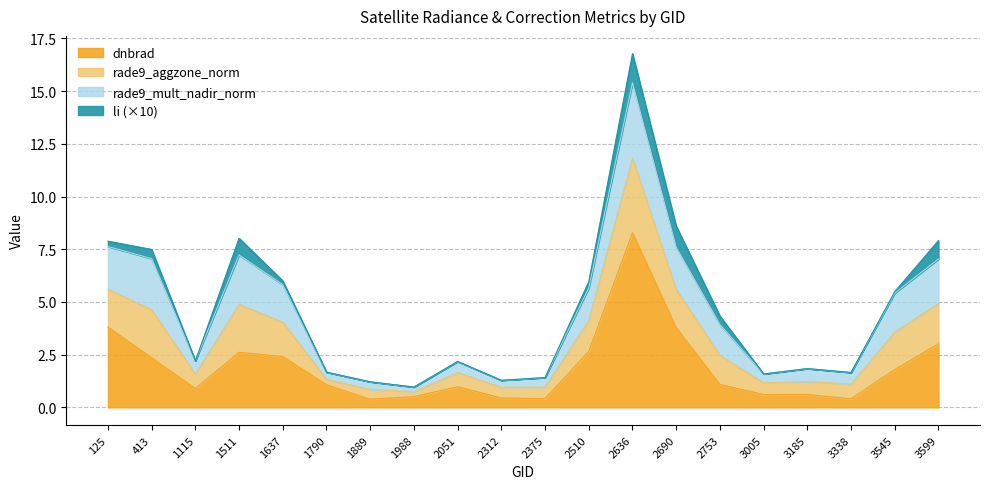

Rank the series by their maximum value, from lowest to highest.

li, rade9_aggzone_norm, rade9_mult_nadir_norm, dnbrad